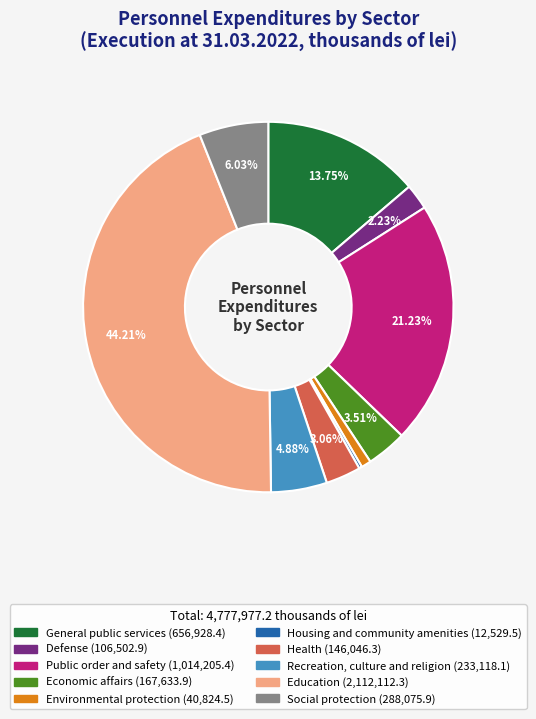

Which slice is the largest?

Education